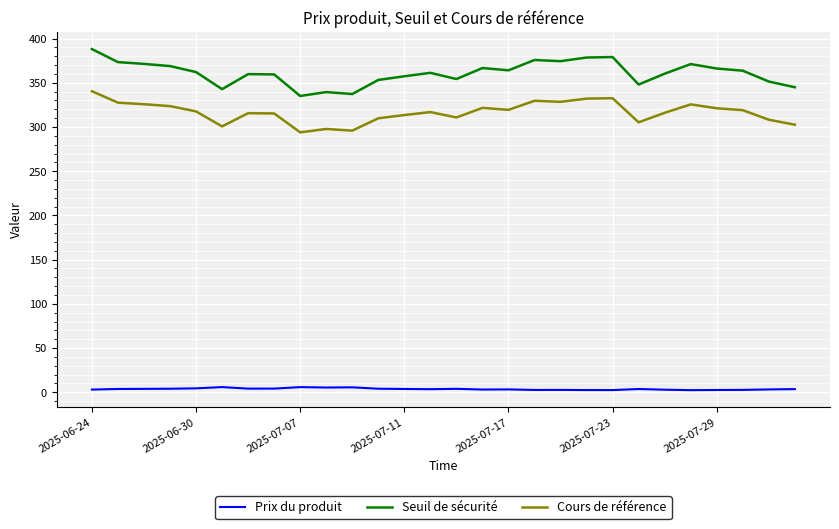

Which series has the largest total across all categories?

Seuil de sécurité